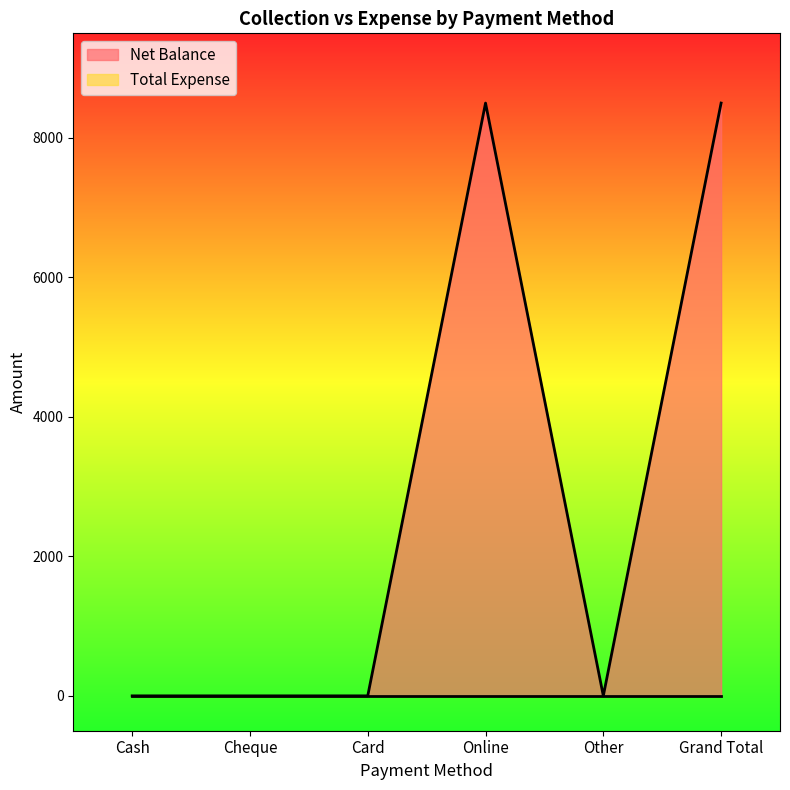

The value at Other is -3770. True or false?

False